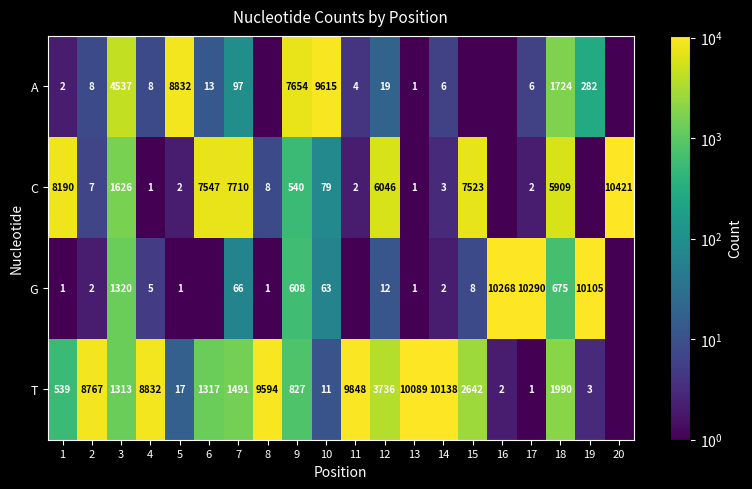

What is the spread (max minus min) of values at 5?

8831.0